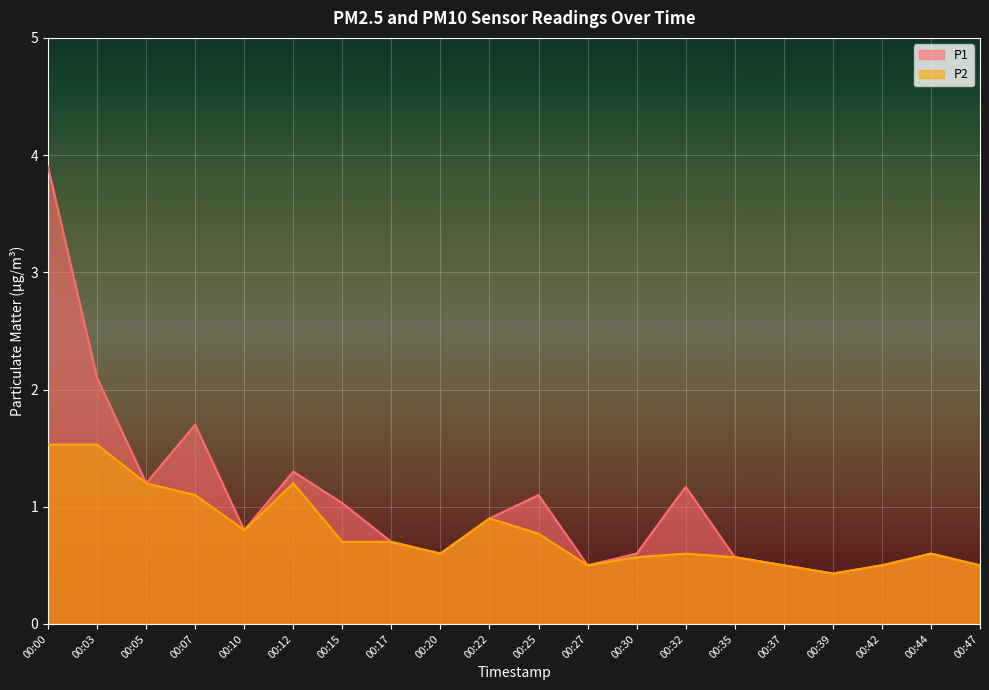

What is the maximum value for P2?

1.5